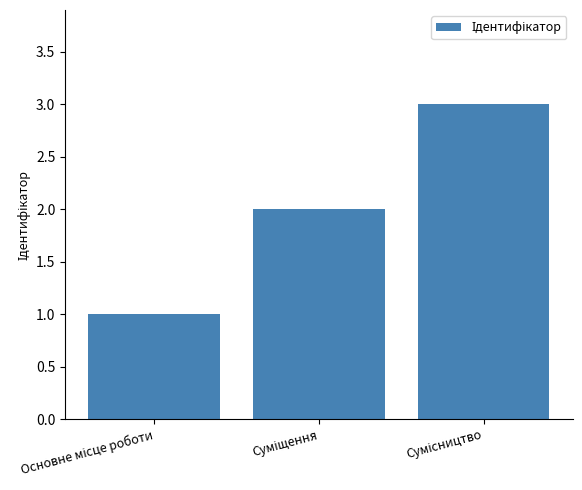

What is the greatest value displayed?

3